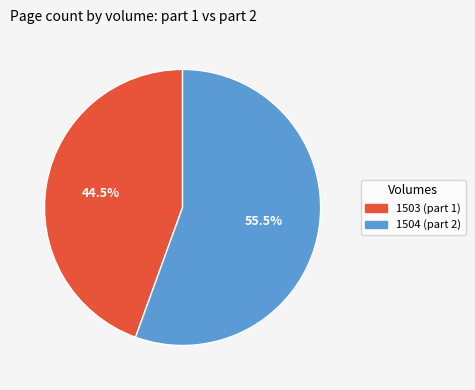

Does any single category account for the majority?

Yes